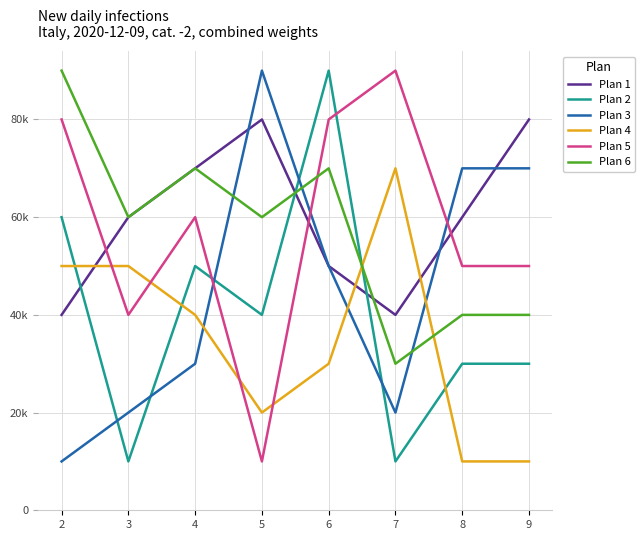

What are all the series names shown in the legend?

Plan 1, Plan 2, Plan 3, Plan 4, Plan 5, Plan 6